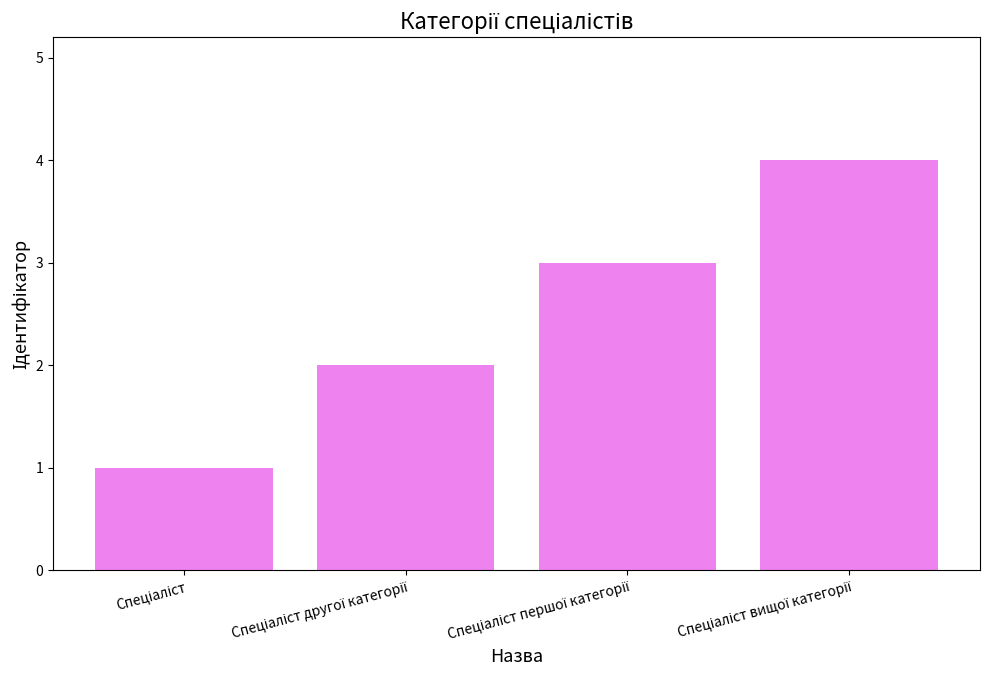

What is the maximum value shown in the chart?

4